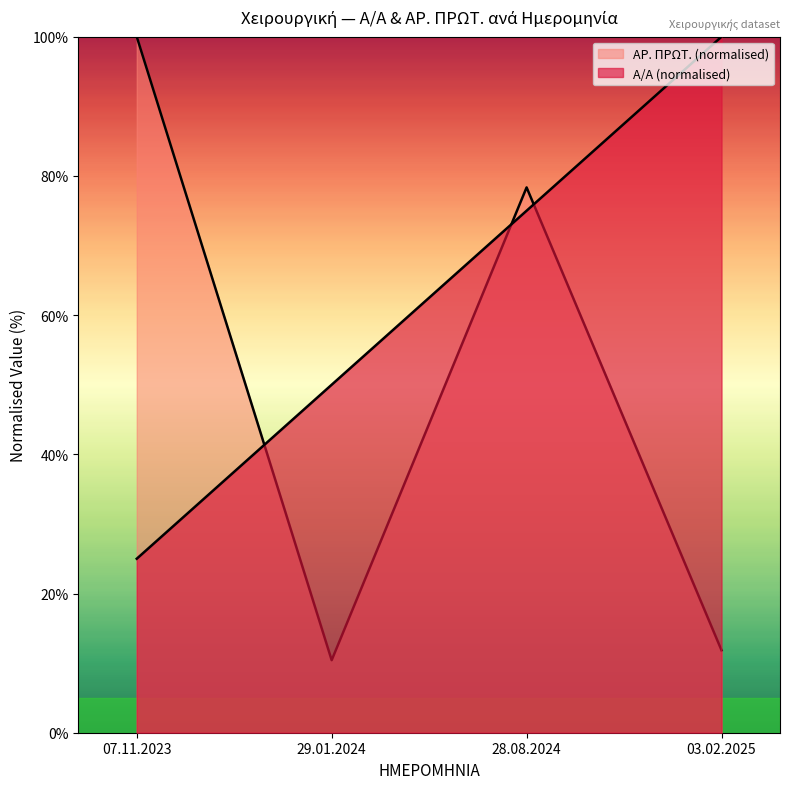

True or false: Α/Α has a value of 13.4 at 07.11.2023.

False